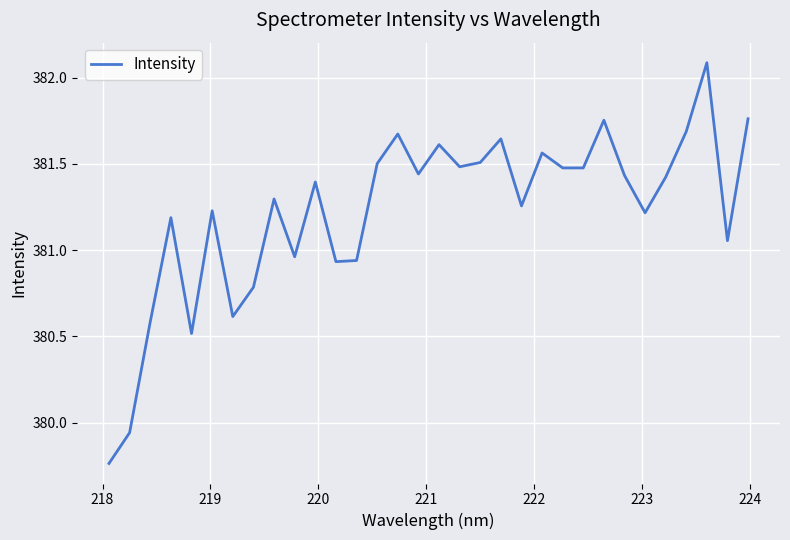

How many values are below 381?

9